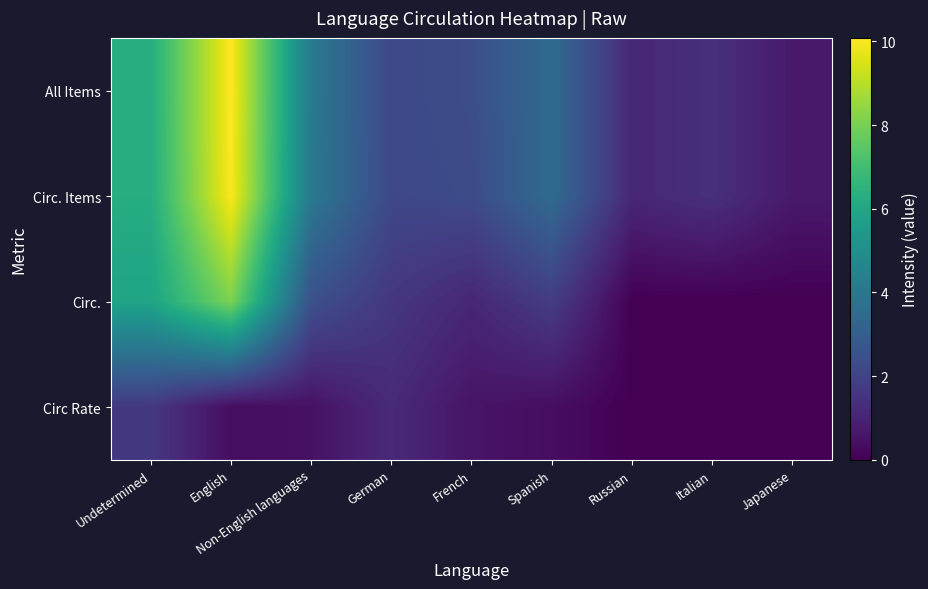

Reading left to right, transcribe all the data shown in this chart.

All Items: Undetermined=6.3	English=10.1	Non-English languages=4.1	German=2.2	French=2.4	Spanish=3.5	Russian=1.1	Italian=1.4	Japanese=0.7
Circ. Items: Undetermined=6.3	English=10.0	Non-English languages=4.1	German=2.2	French=2.3	Spanish=3.5	Russian=1.1	Italian=1.4	Japanese=0.7
Circ.: Undetermined=5.9	English=8.1	Non-English languages=2.5	German=1.6	French=1.1	Spanish=1.8	Russian=0.0	Italian=0.0	Japanese=0.0
Circ Rate: Undetermined=1.6	English=0.4	Non-English languages=0.5	German=1.2	French=0.5	Spanish=0.4	Russian=0.0	Italian=0.0	Japanese=0.0